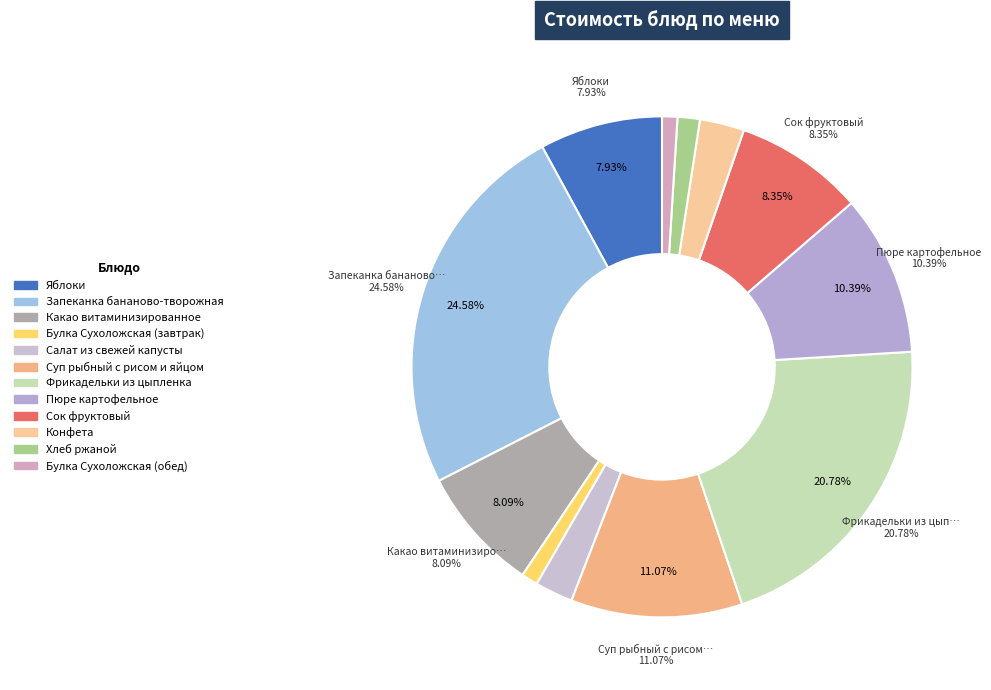

Count the number of slices in the pie.

12